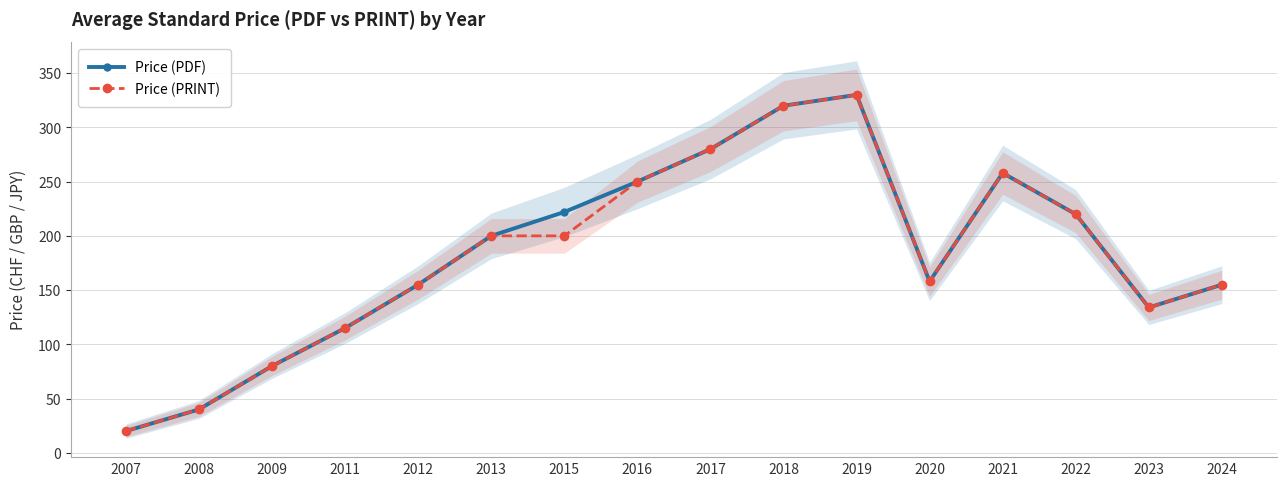

Which category has the lowest value in the Price (PRINT) series?

2007